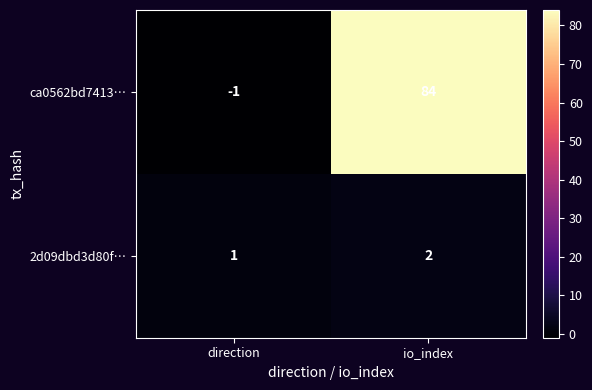

What is the average value of the ca0562bd7413… series?

42